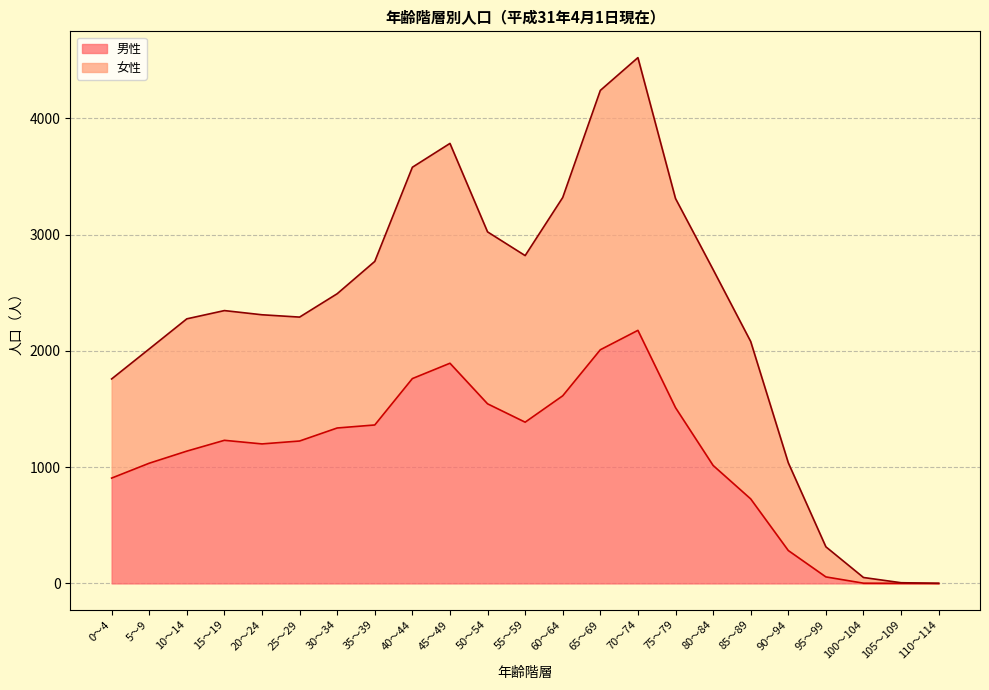

What is the difference between the second highest and second lowest values in the 男性 series?

2009